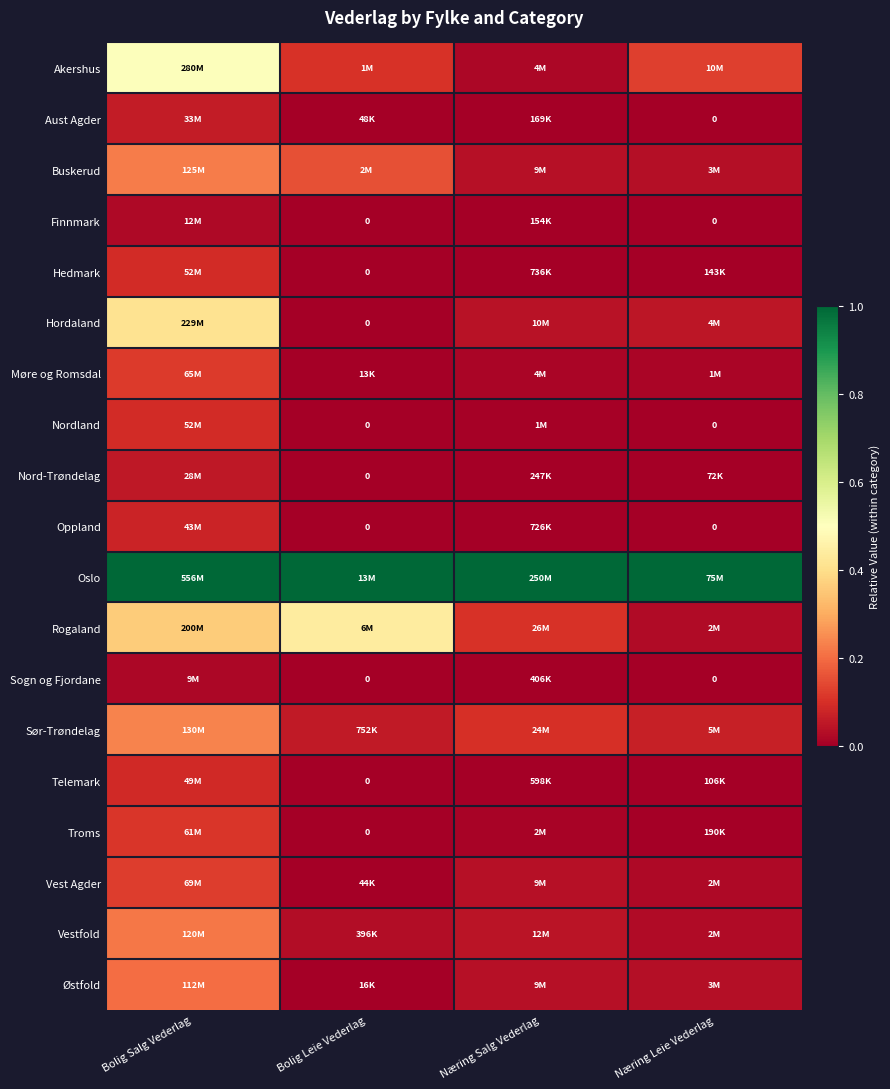

What is the approximate value of Oslo at Bolig Leie Vederlag?

1.0